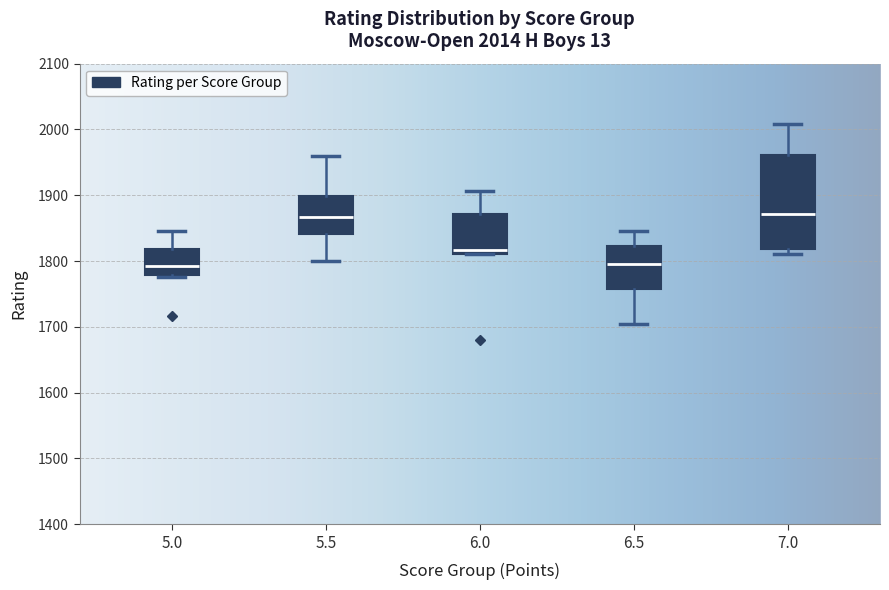

Which box is the tallest, from its lower edge to its upper edge?

7.0